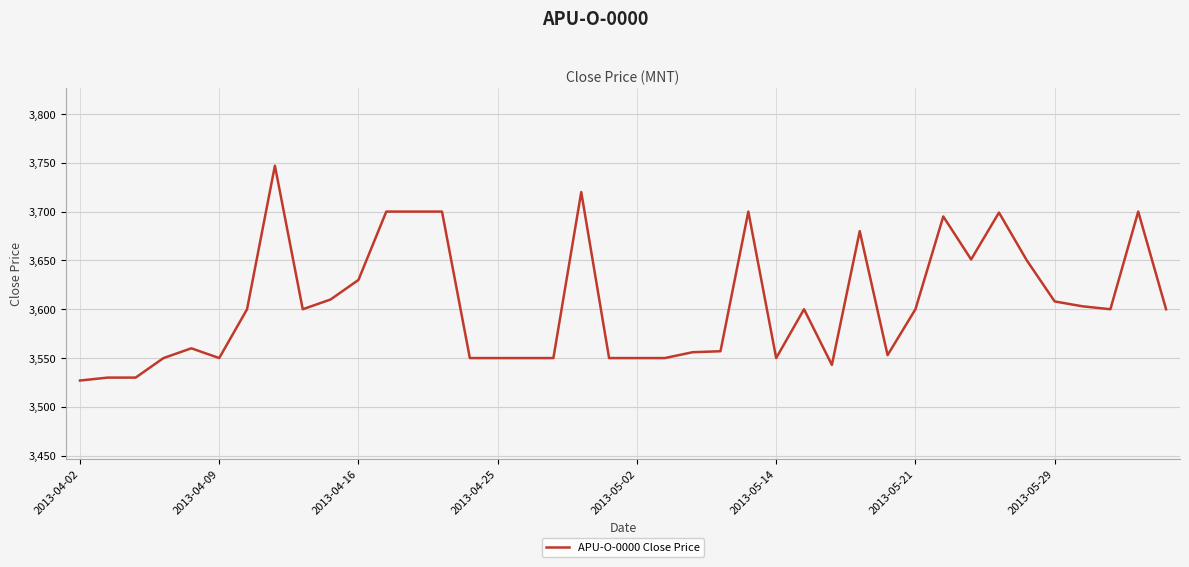

What is the maximum value shown in the chart?

3747